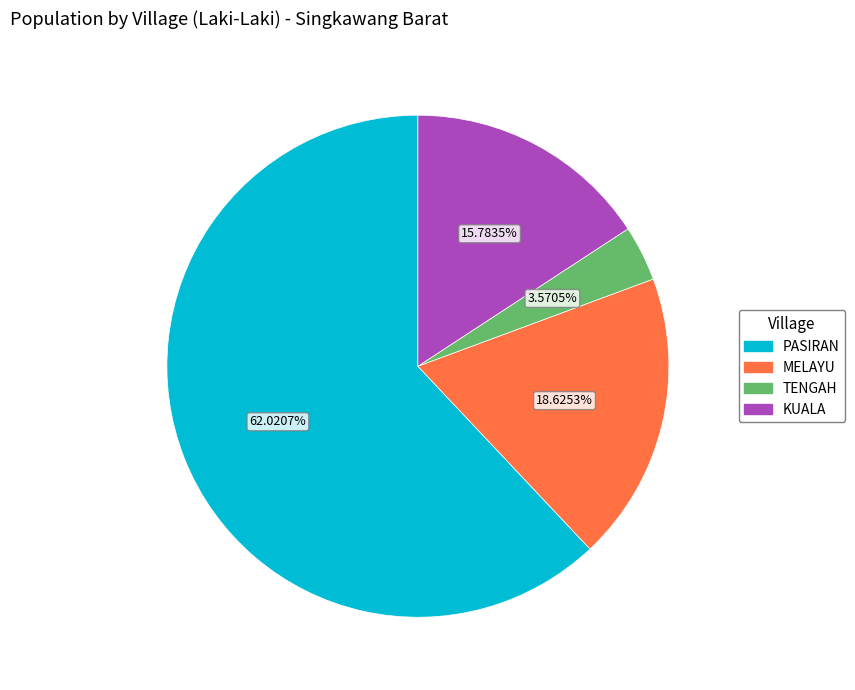

What is the smallest slice in the pie chart?

TENGAH